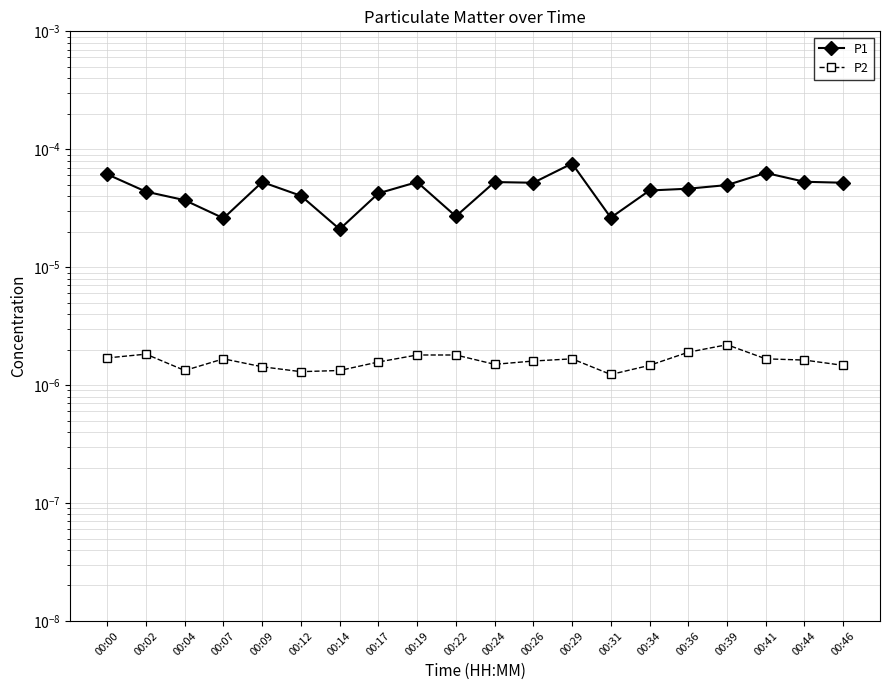

The value of P1 at 00:02 is 0.0. True or false?

False